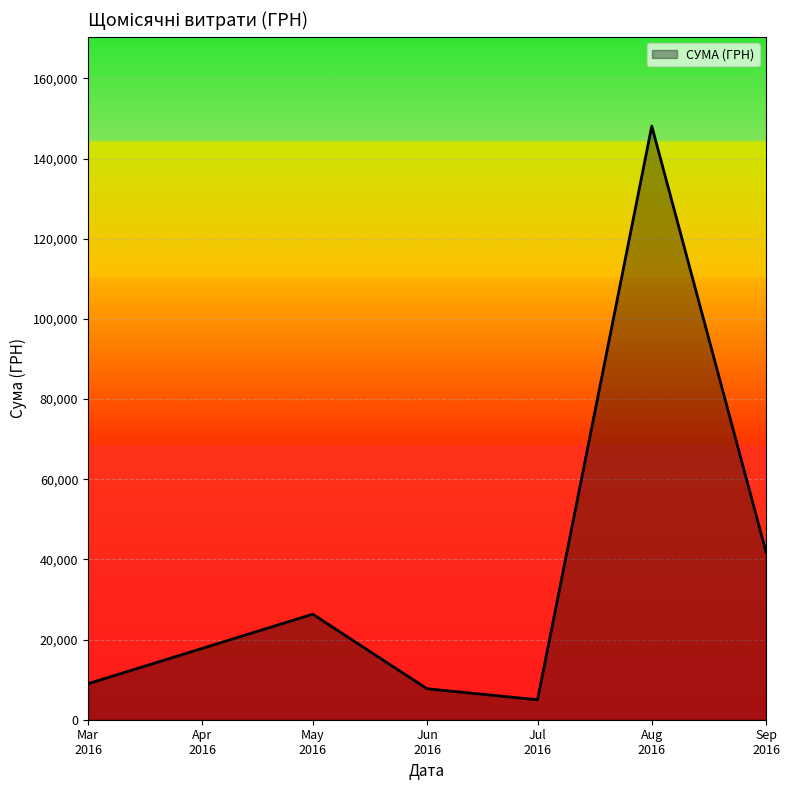

What is the difference between the maximum and minimum values?

143111.5